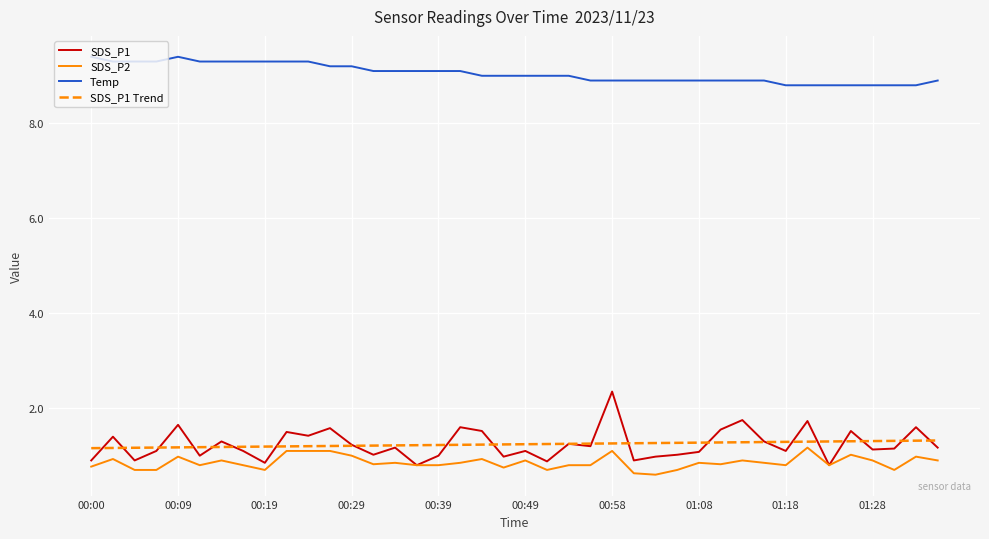

What is the highest value of the SDS_P1 series?

2.4